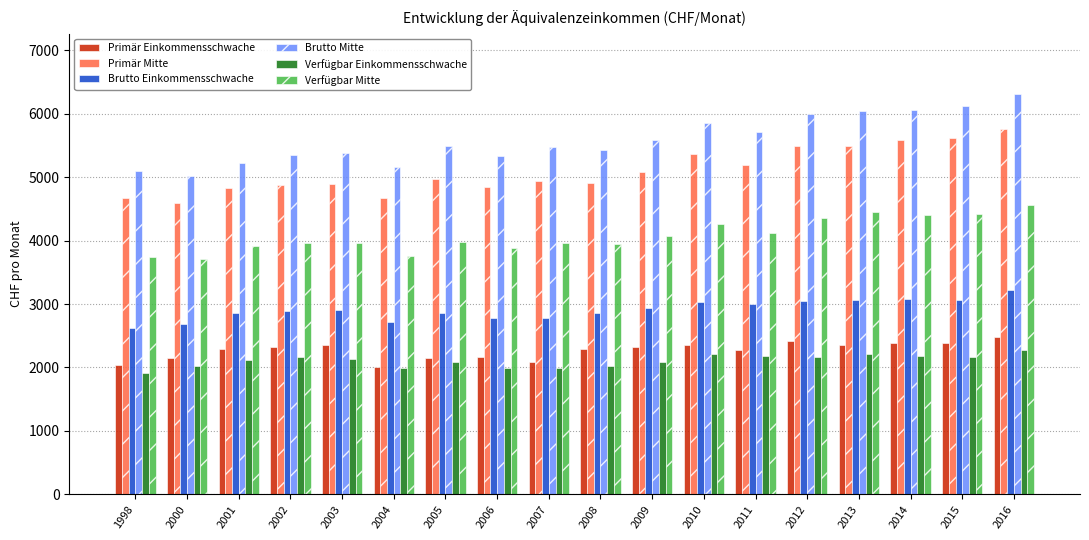

The value of Verfügbar Einkommensschwache at 2014 is 3400.0. True or false?

False